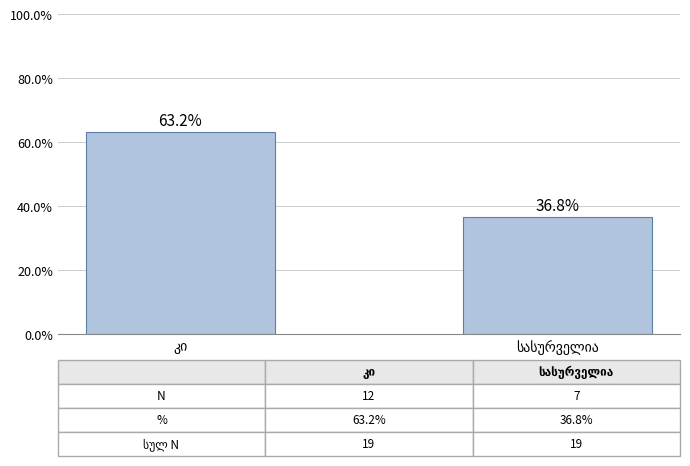

What is the average value?

50.0